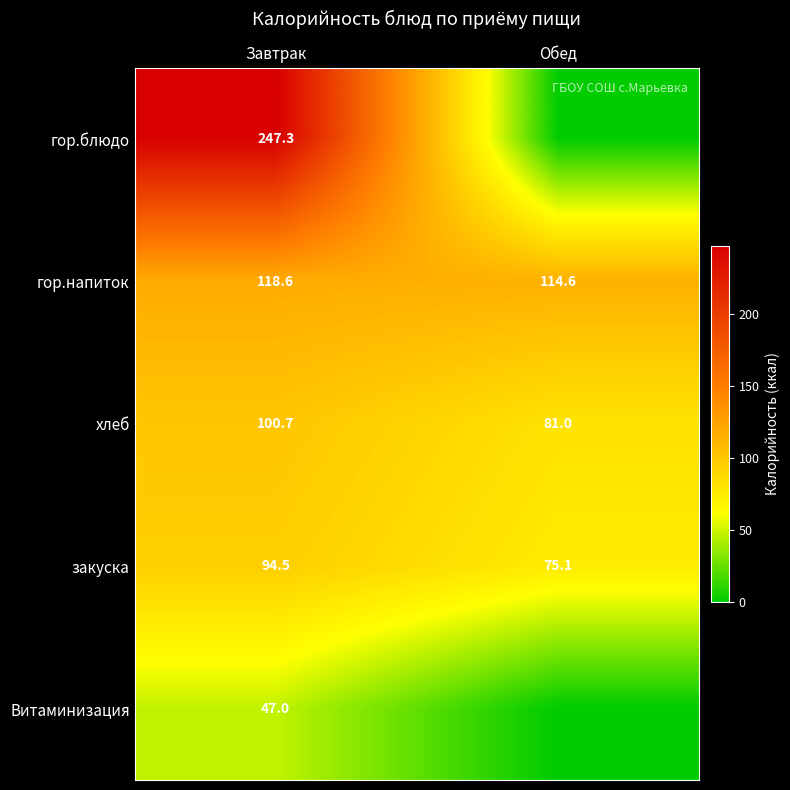

True or false: Витаминизация has a value of 47.0 at Завтрак.

True